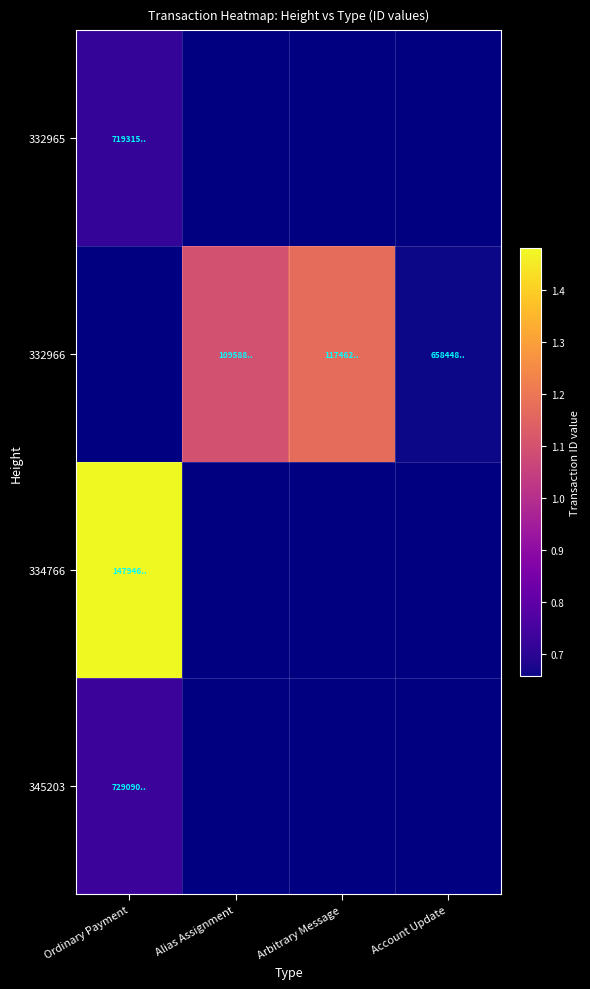

Which label corresponds to the largest value in the chart?

Ordinary Payment